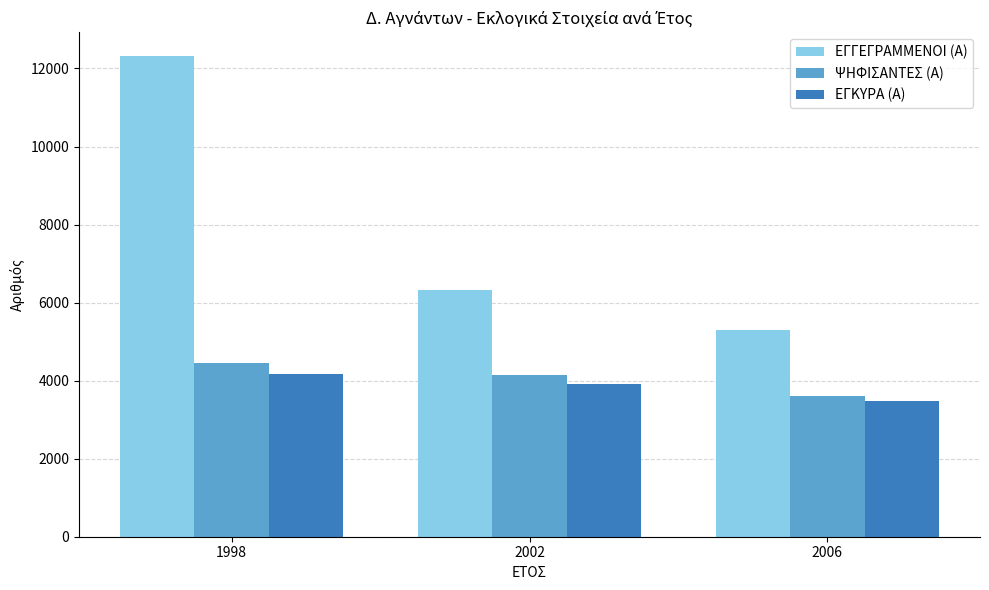

How many ΕΓΚΥΡΑ (Α) values are between 3477 and 4159?

3